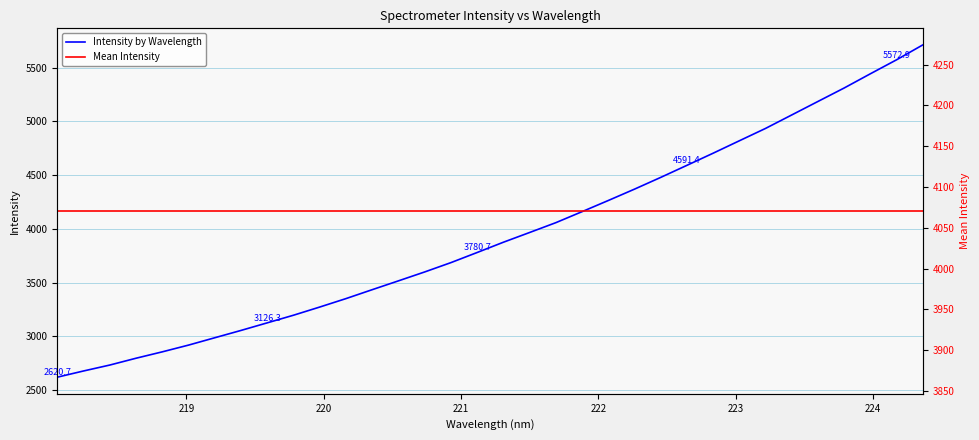

Between 223.2172 and 221.8812, which is larger?

223.2172